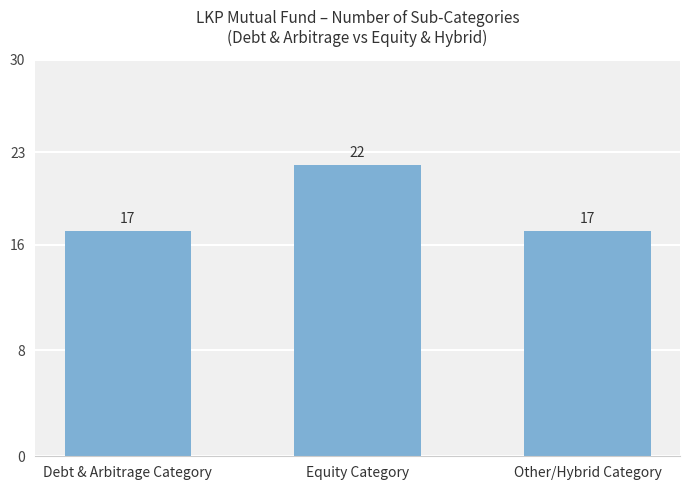

The value at Debt & Arbitrage Category is 17. True or false?

True